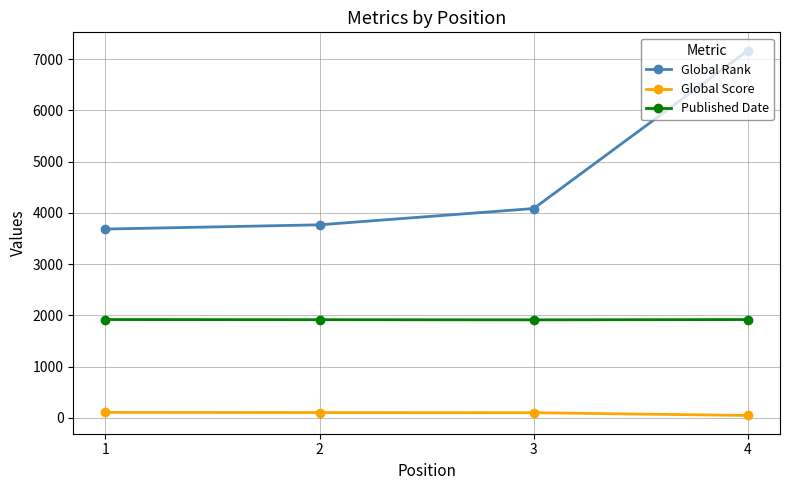

What is the sum of all Global Rank values?

18709